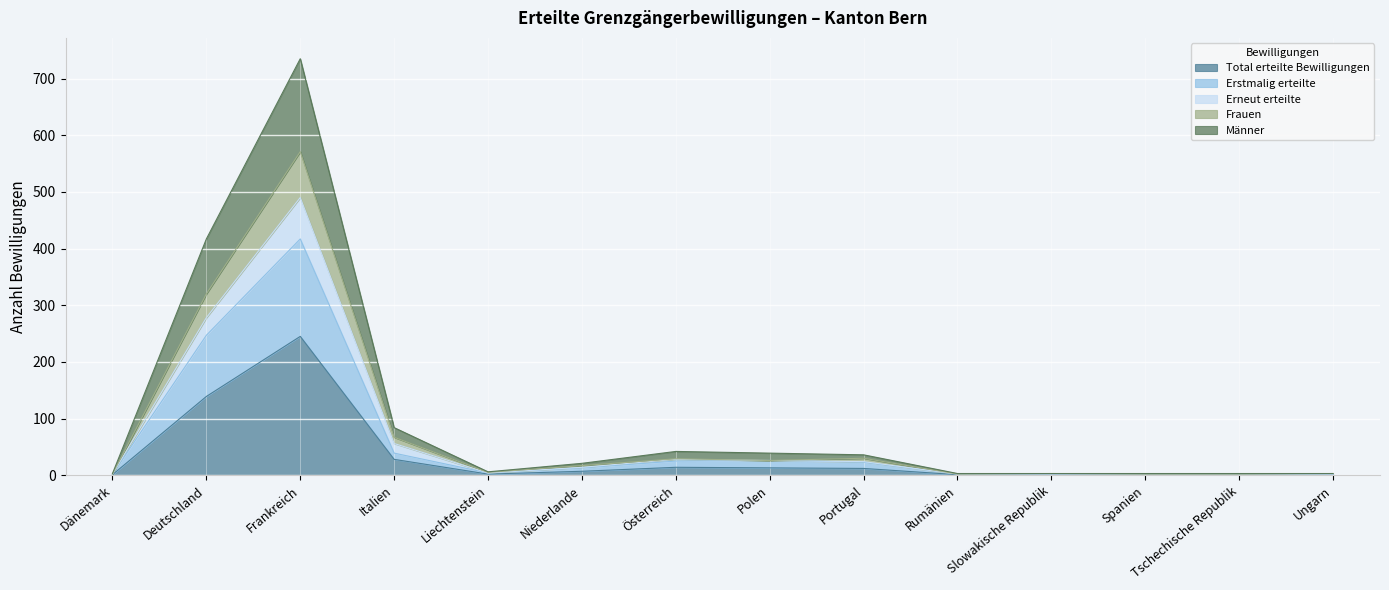

At how many categories does at least one series exceed 226?

2